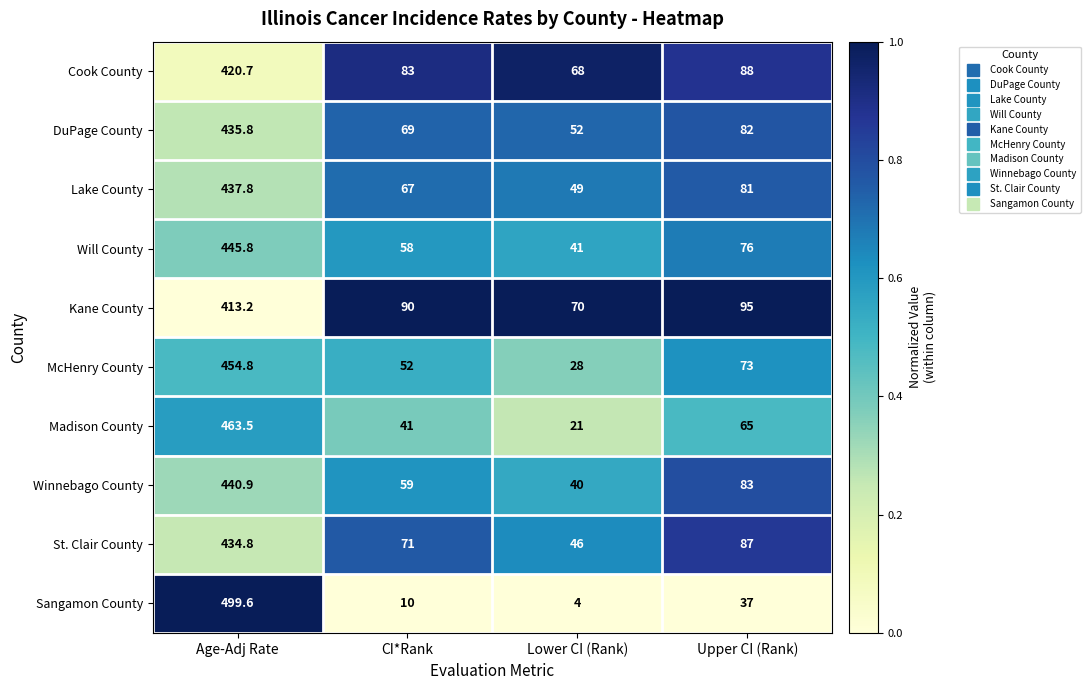

At Lower CI (Rank), list the series in order from smallest to largest.

Sangamon County, Madison County, McHenry County, Winnebago County, Will County, St. Clair County, Lake County, DuPage County, Cook County, Kane County